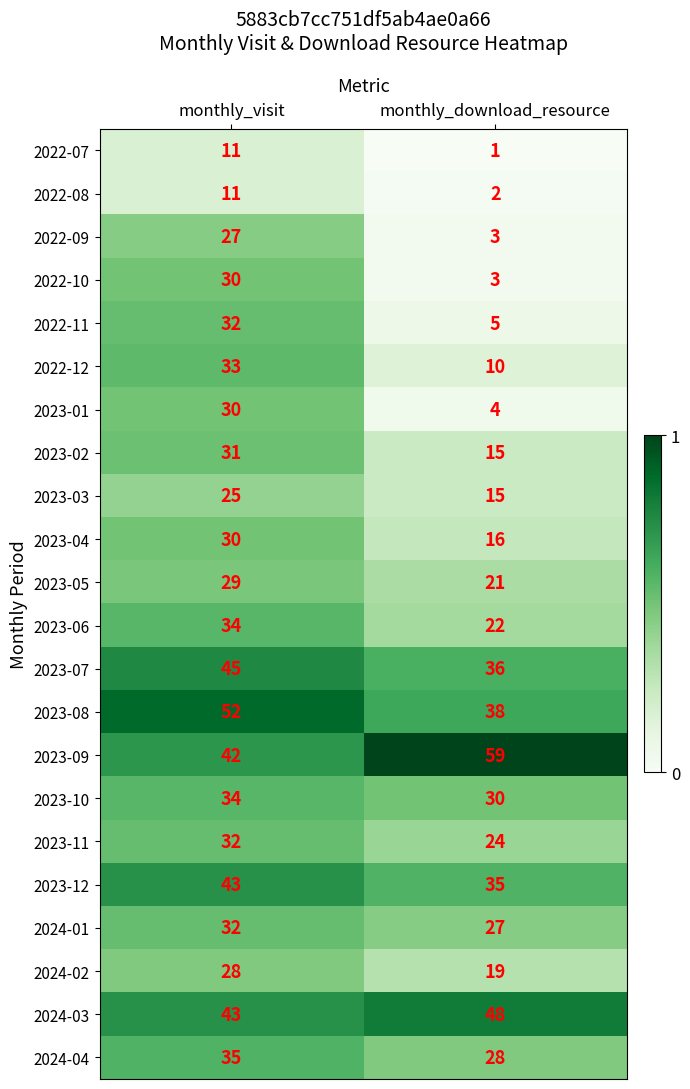

List the labels in order of 2022-10 value, largest first.

monthly_visit, monthly_download_resource